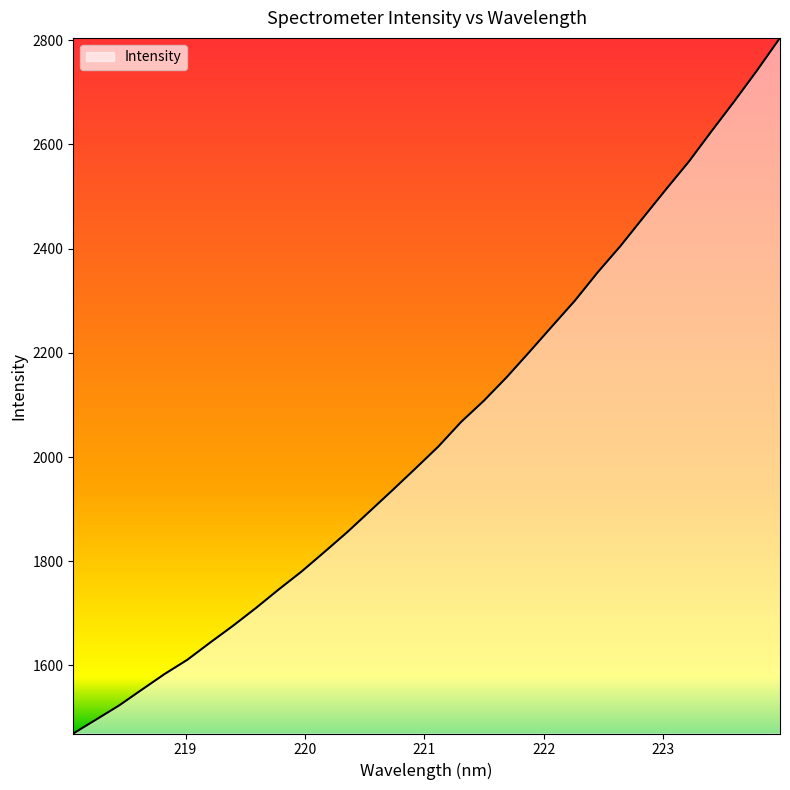

Does the chart have visible grid lines?

No